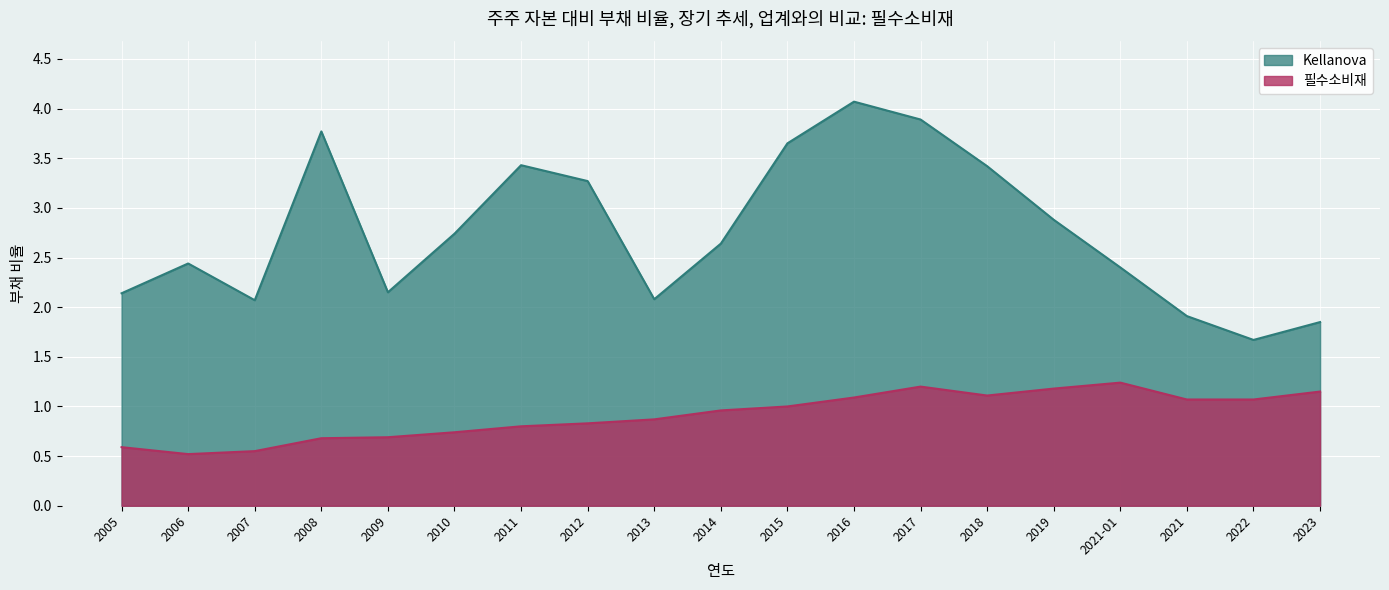

What is the sum of all Kellanova values?

52.5